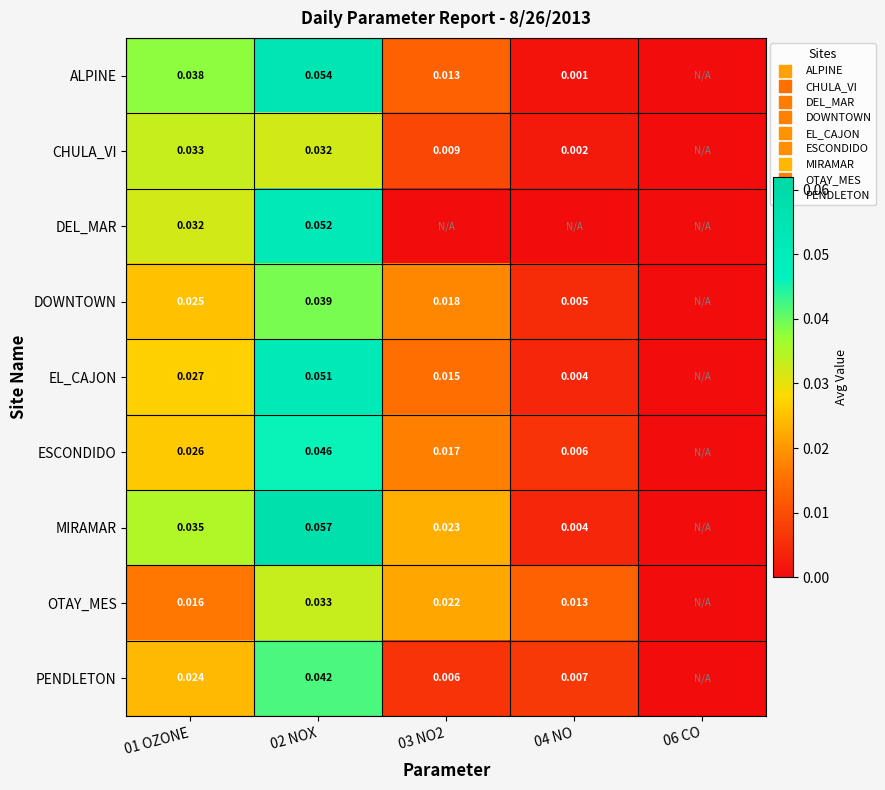

The value of DEL_MAR at 06 CO is 0.0. True or false?

True